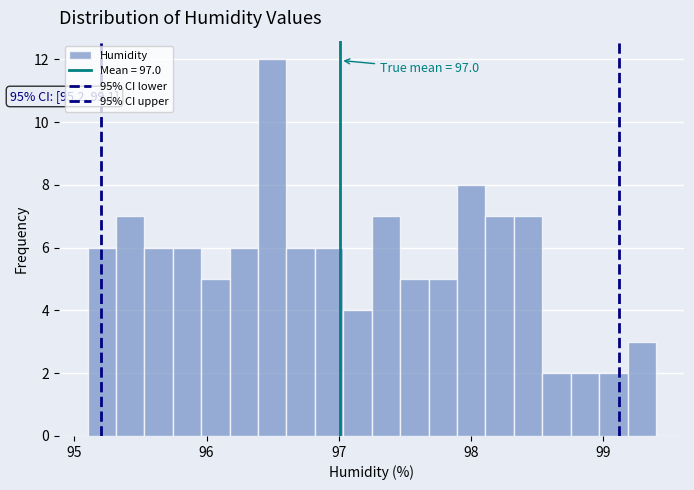

Read against the x-axis, roughly where is the centre of the tallest bar?

96.5